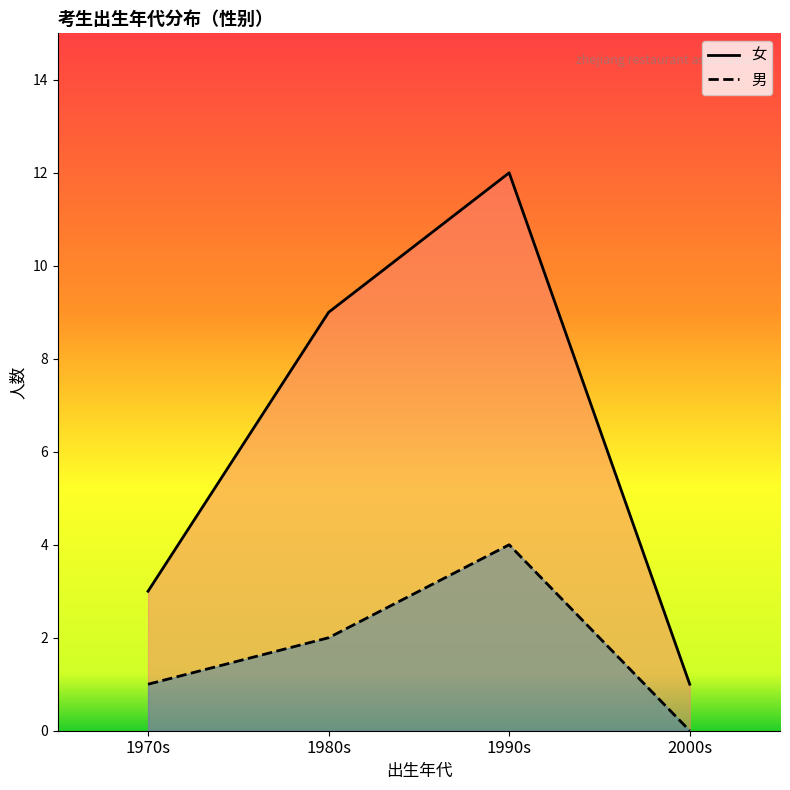

Reading left to right, what are all the values shown in this chart?

女: 1970s=3	1980s=9	1990s=12	2000s=1
男: 1970s=1	1980s=2	1990s=4	2000s=0